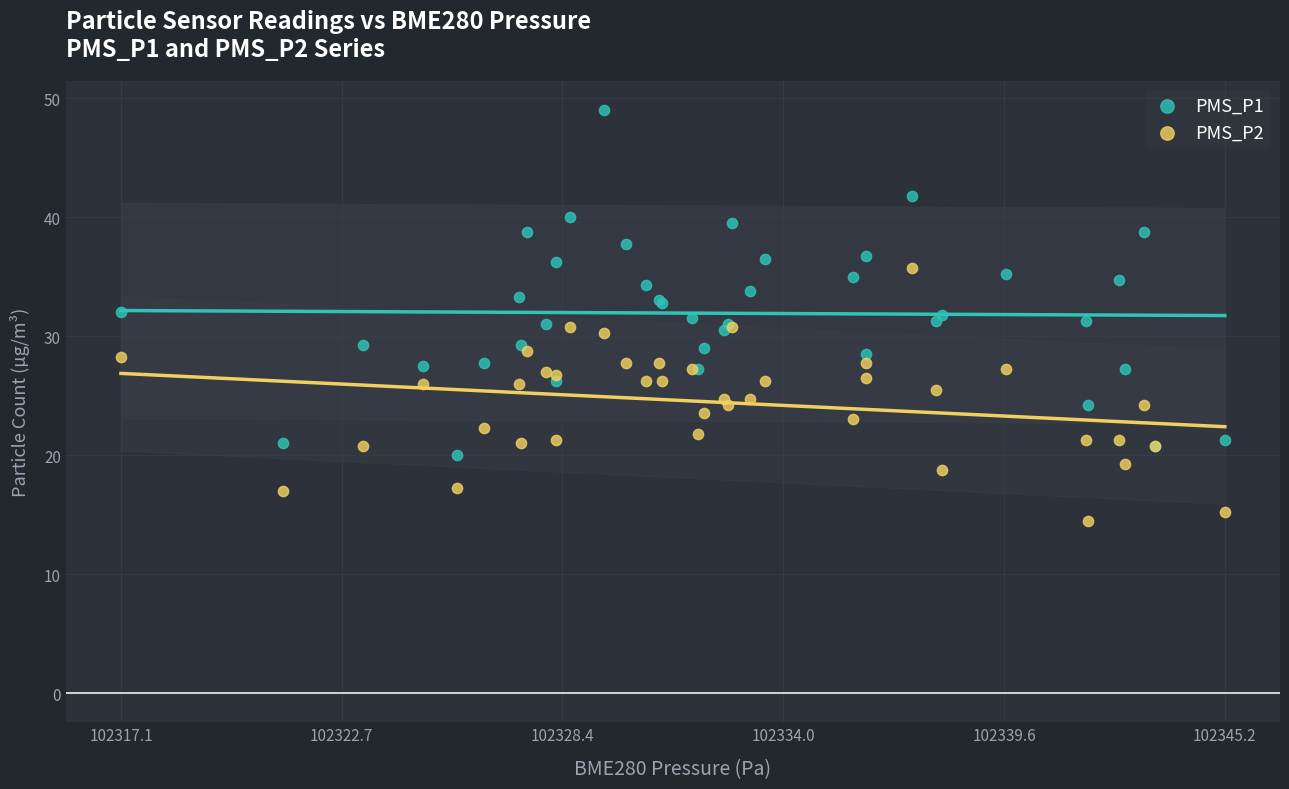

What is the X range (max minus min) for the scatter plot?

28.1